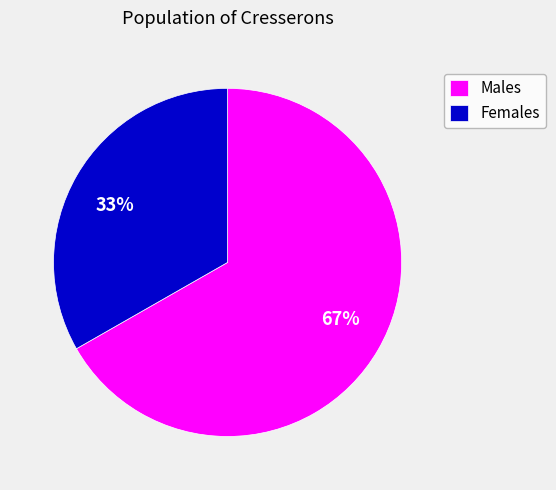

Do Males and Females together represent more than half of the pie?

Yes